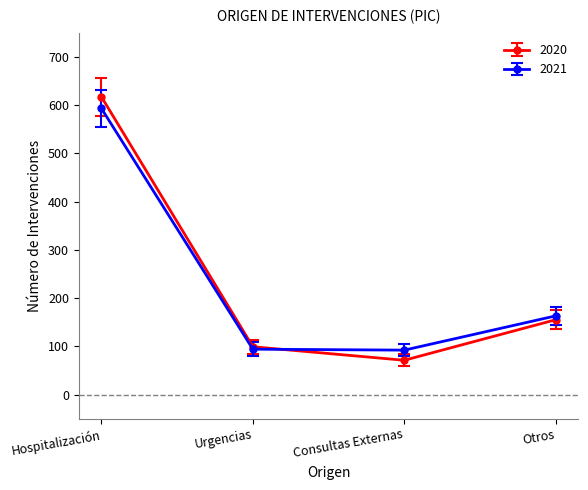

What are all the series names shown in the legend?

2020, 2021